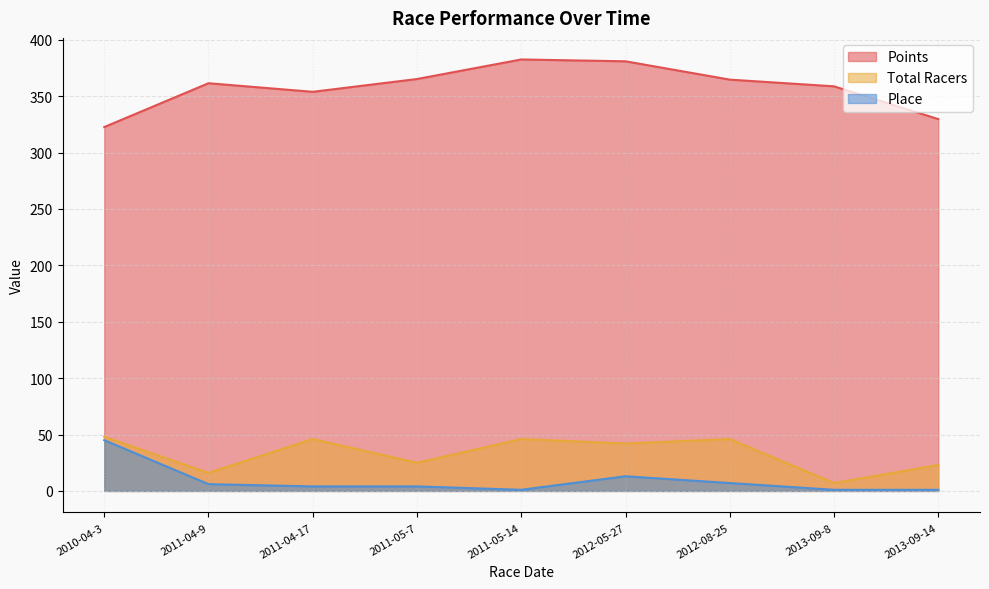

Reading left to right, transcribe all the data shown in this chart.

Points: 2010-04-3=322.6	2011-04-9=361.4	2011-04-17=353.8	2011-05-7=365.2	2011-05-14=382.5	2012-05-27=380.9	2012-08-25=364.6	2013-09-8=358.7	2013-09-14=329.6
Total Racers: 2010-04-3=48.0	2011-04-9=16.0	2011-04-17=46.0	2011-05-7=25.0	2011-05-14=46.0	2012-05-27=42.0	2012-08-25=46.0	2013-09-8=7.0	2013-09-14=23.0
Place: 2010-04-3=45.0	2011-04-9=6.0	2011-04-17=4.0	2011-05-7=4.0	2011-05-14=1.0	2012-05-27=13.0	2012-08-25=7.0	2013-09-8=1.0	2013-09-14=1.0